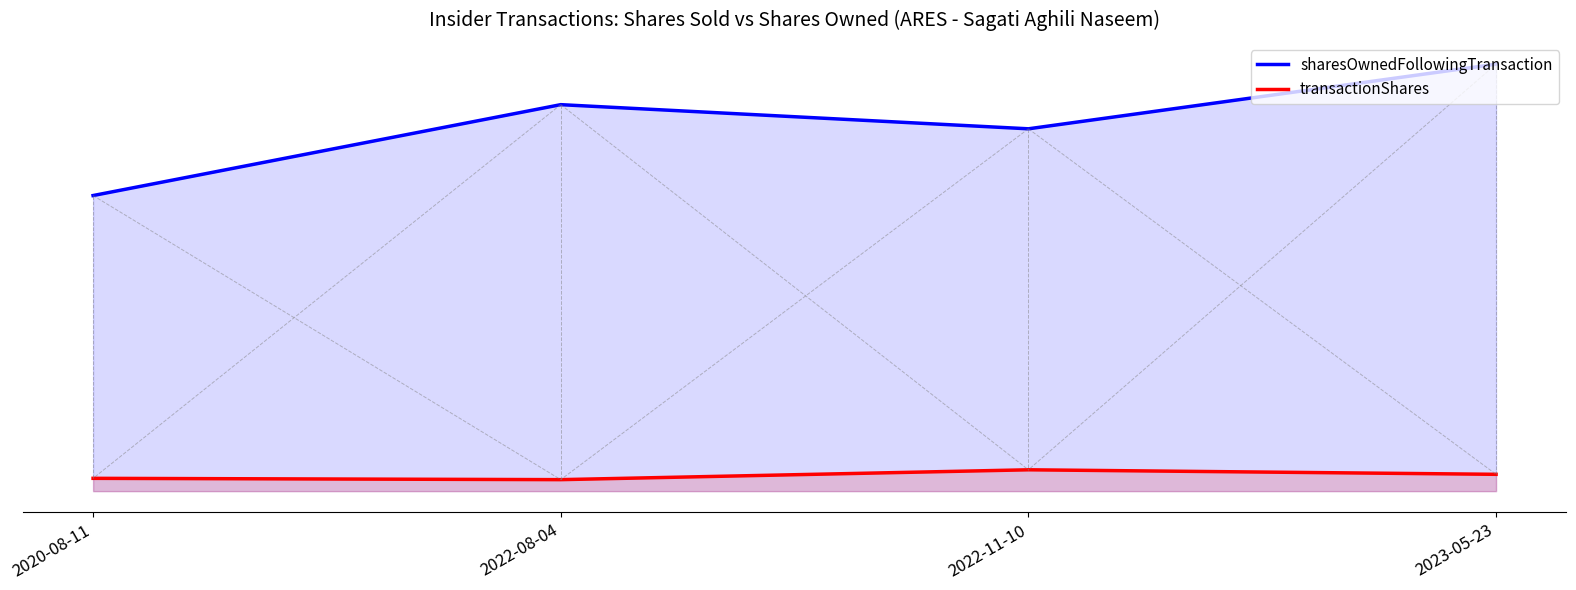

Between 2022-08-04 and 2022-11-10, which series saw the biggest shift?

sharesOwnedFollowingTransaction